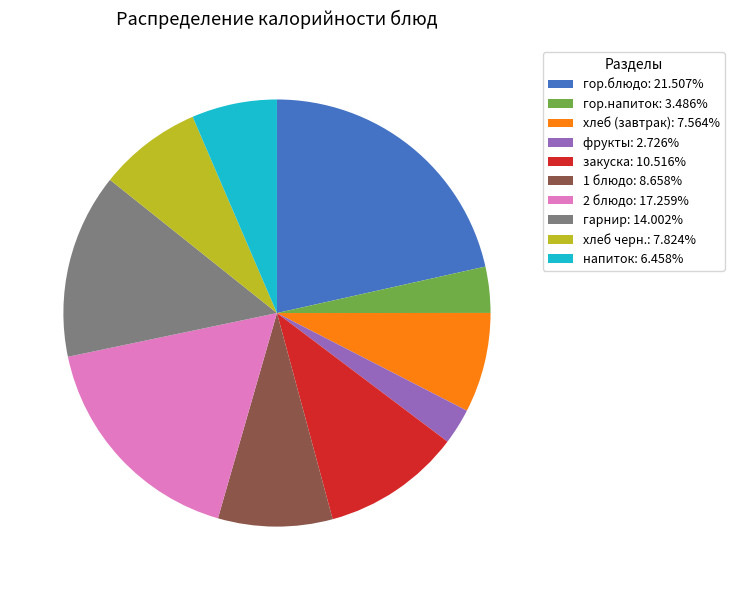

Is there a majority slice in this chart?

No